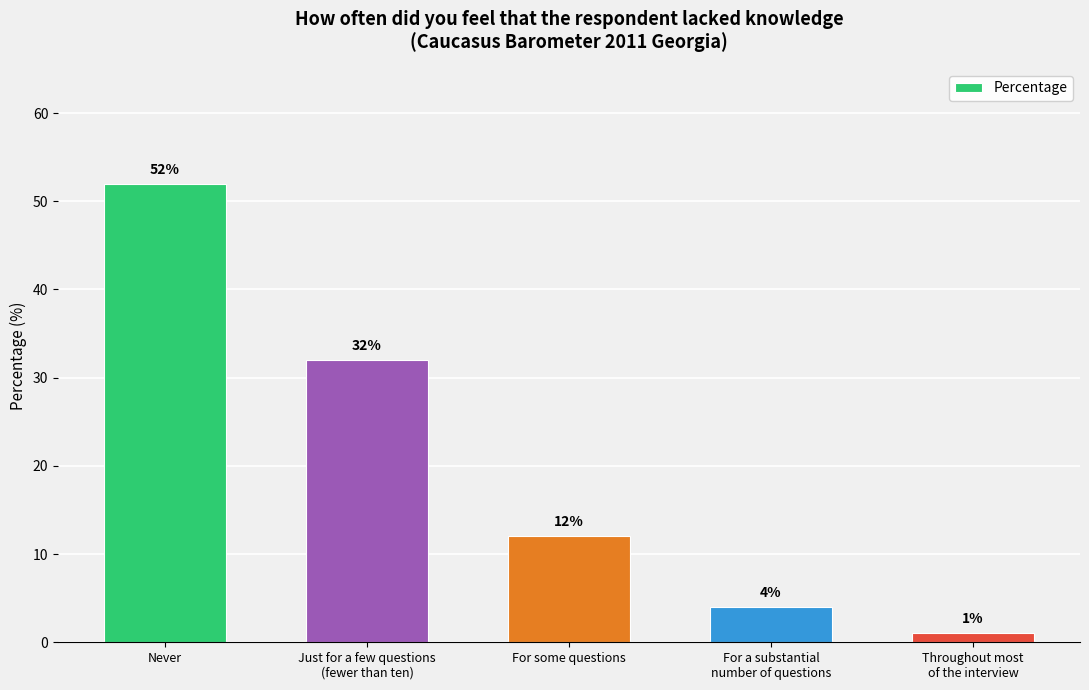

The value at Never is 17. True or false?

False